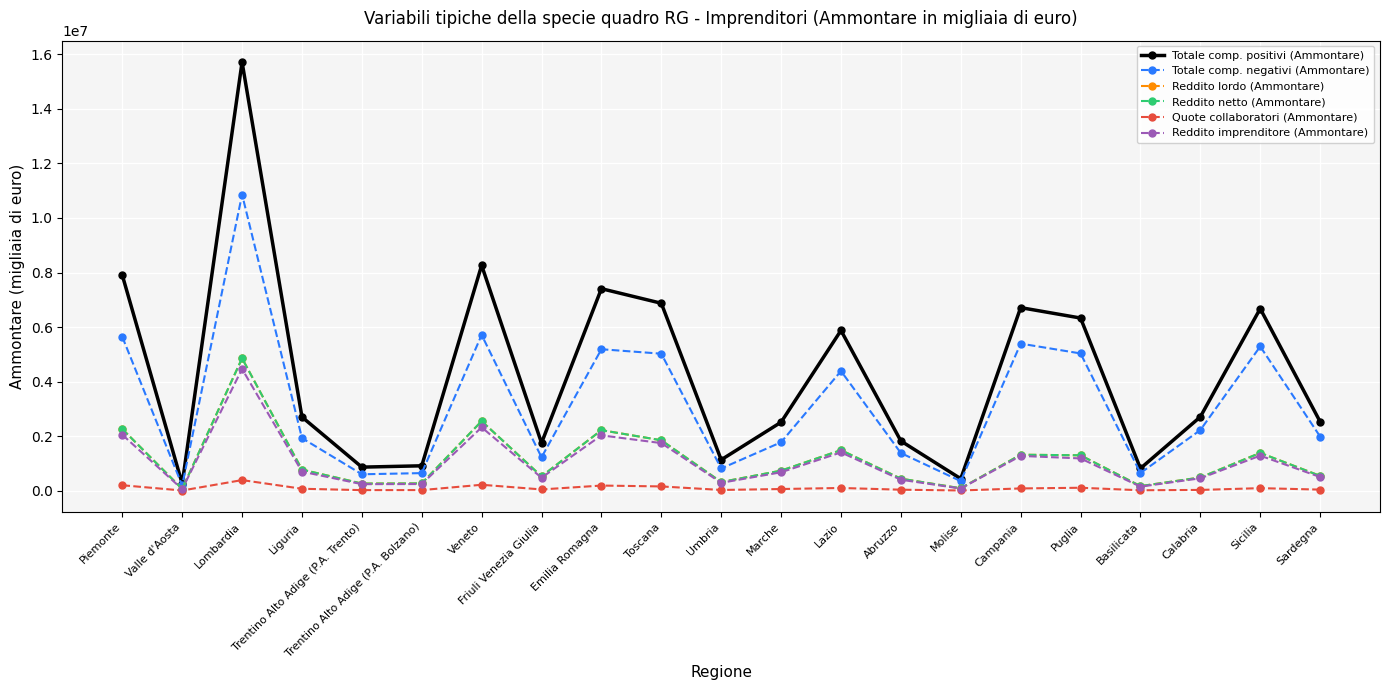

What is the label of the 6th point from the right?

Campania